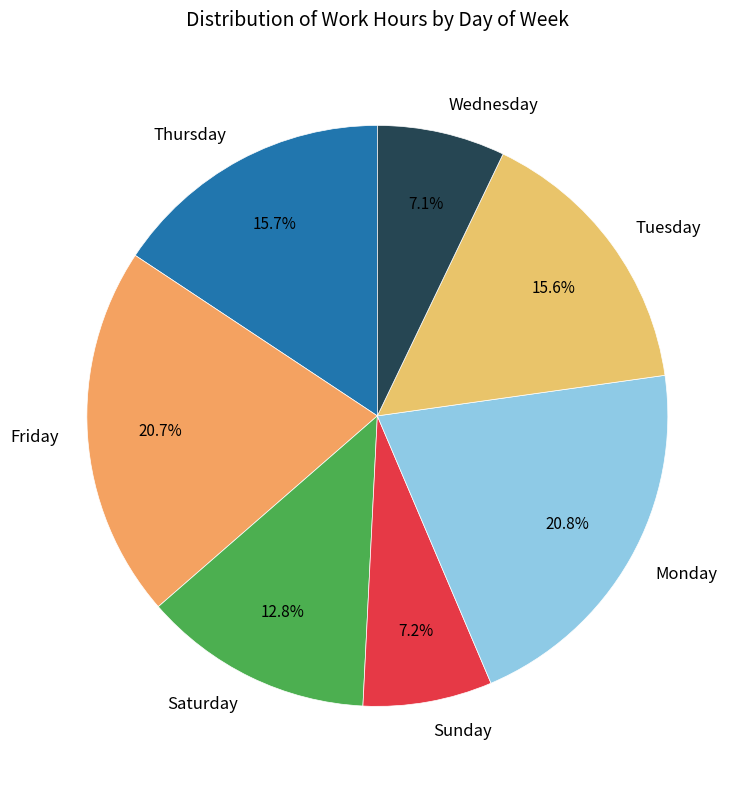

Is there a majority slice in this chart?

No